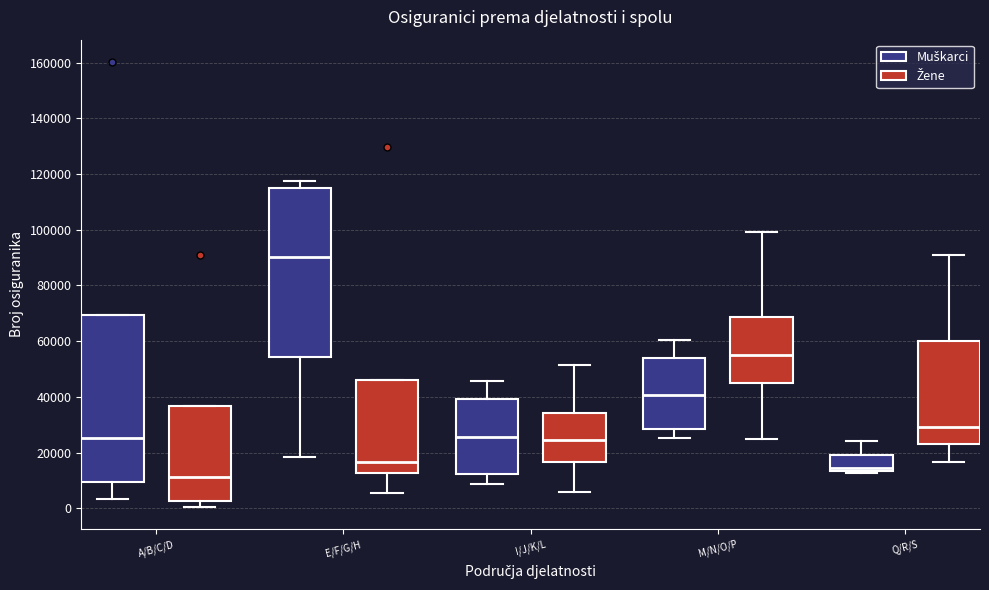

Where does the median line of the box for Q/R/S (Žene) sit on the y-axis? The values are not printed on the chart, so give them approximately, as read against the axis.

30000